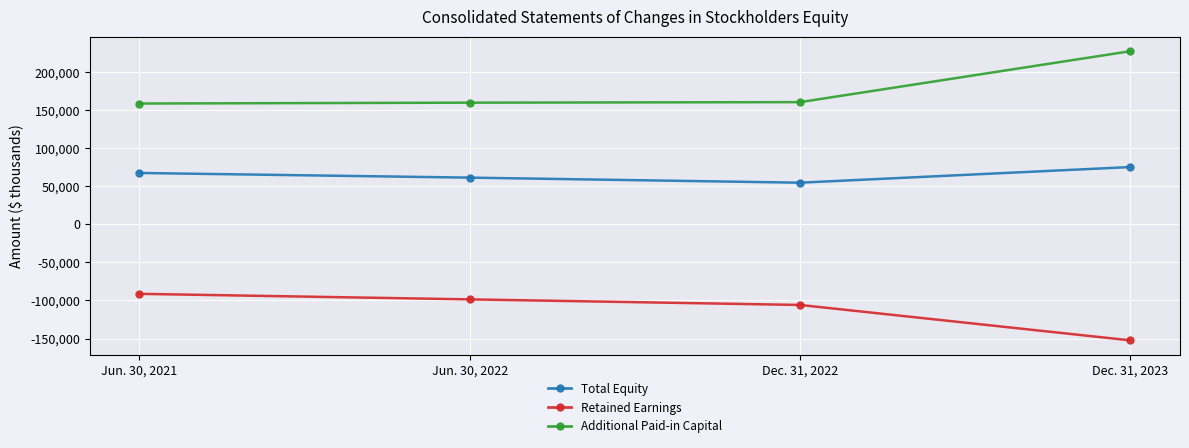

How many values in the Retained Earnings series exceed -98597?

1